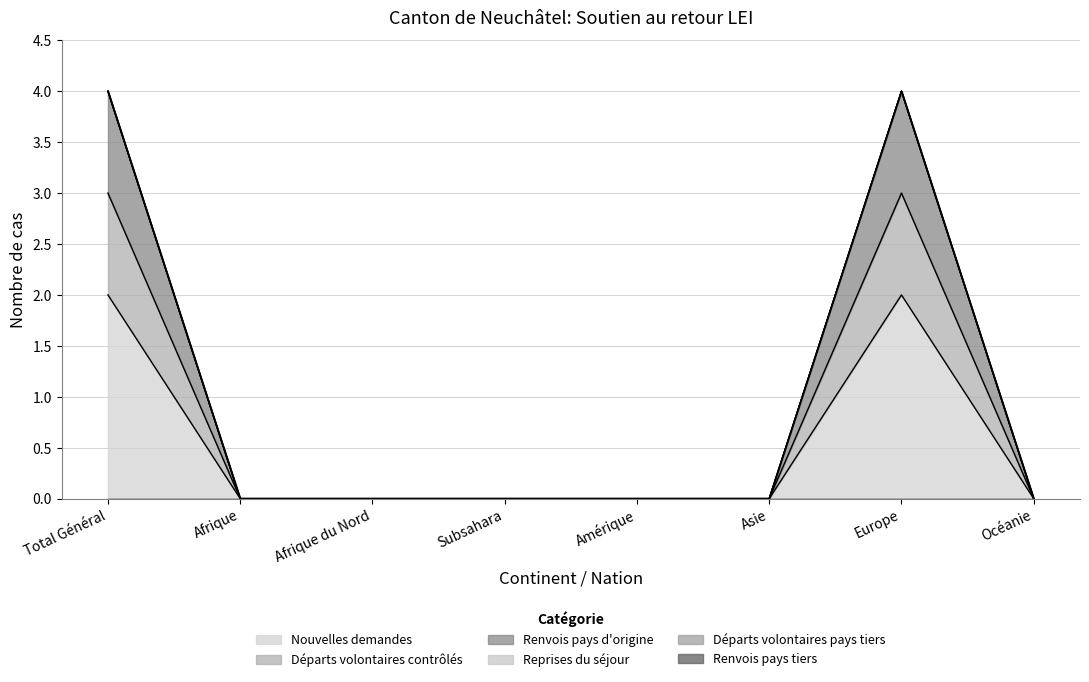

The value of Nouvelles demandes at Total Général is 2. True or false?

True